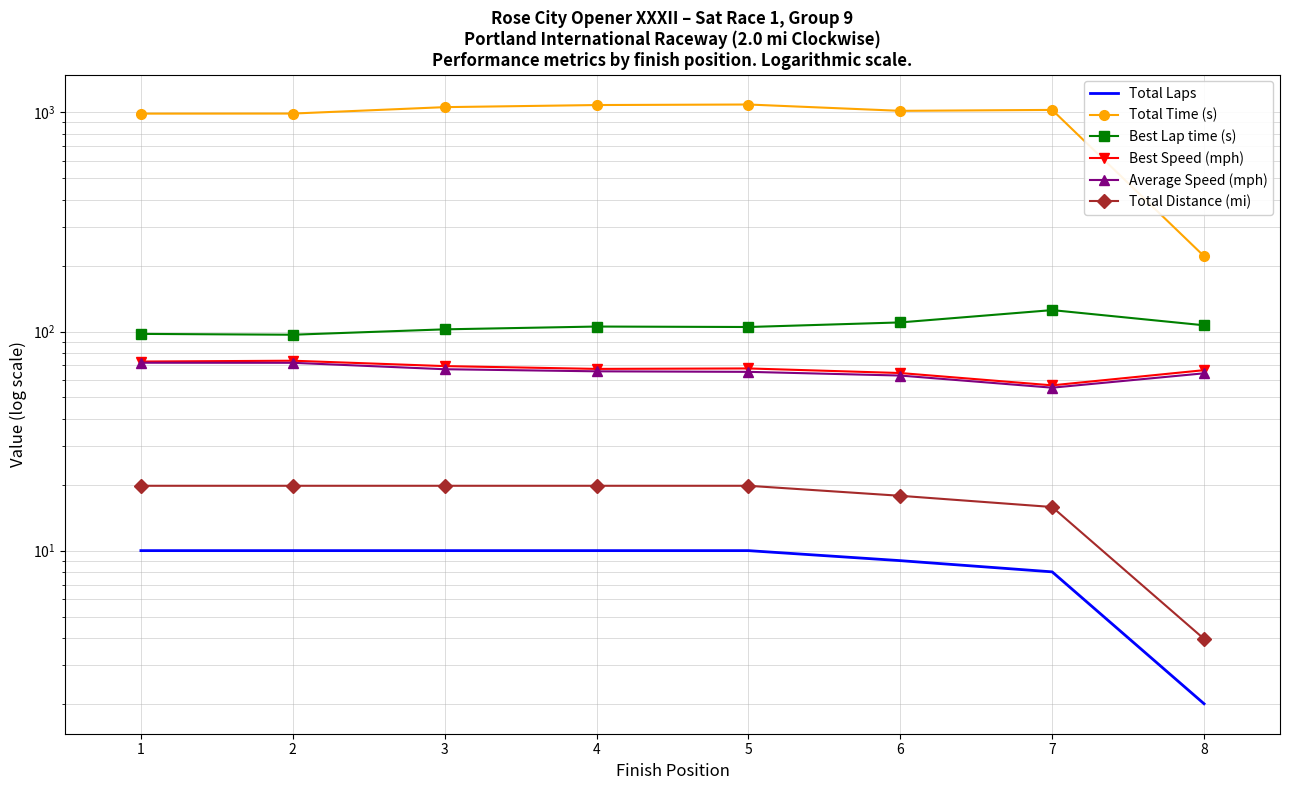

Count the number of data series in this chart.

6